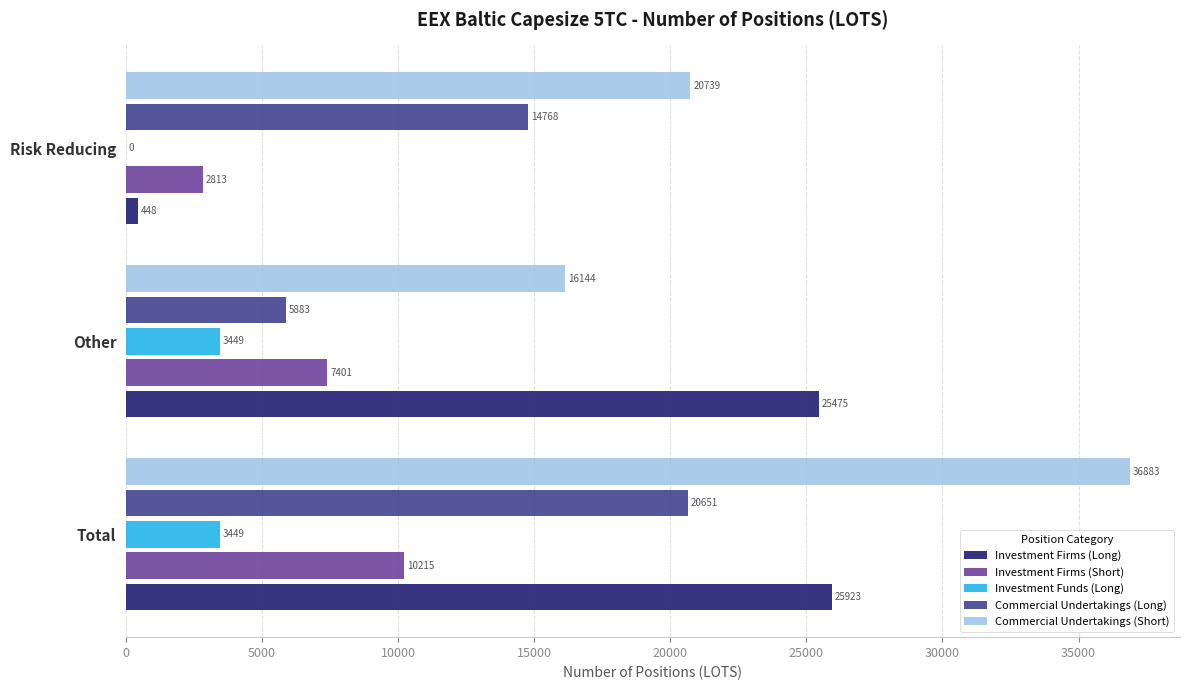

At which label does Investment Firms (Short) reach its peak?

Total